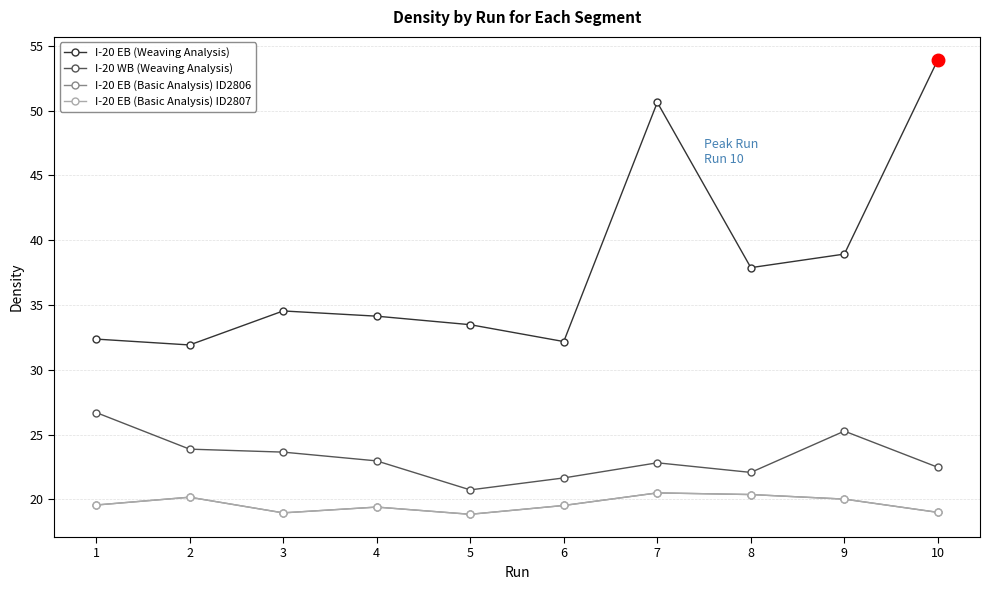

Does the chart have visible grid lines?

Yes